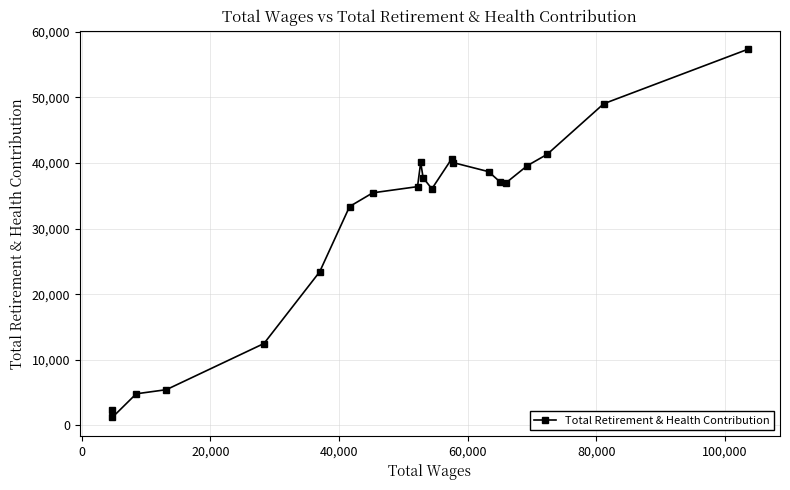

Does the chart display data point markers on the line(s)?

Yes